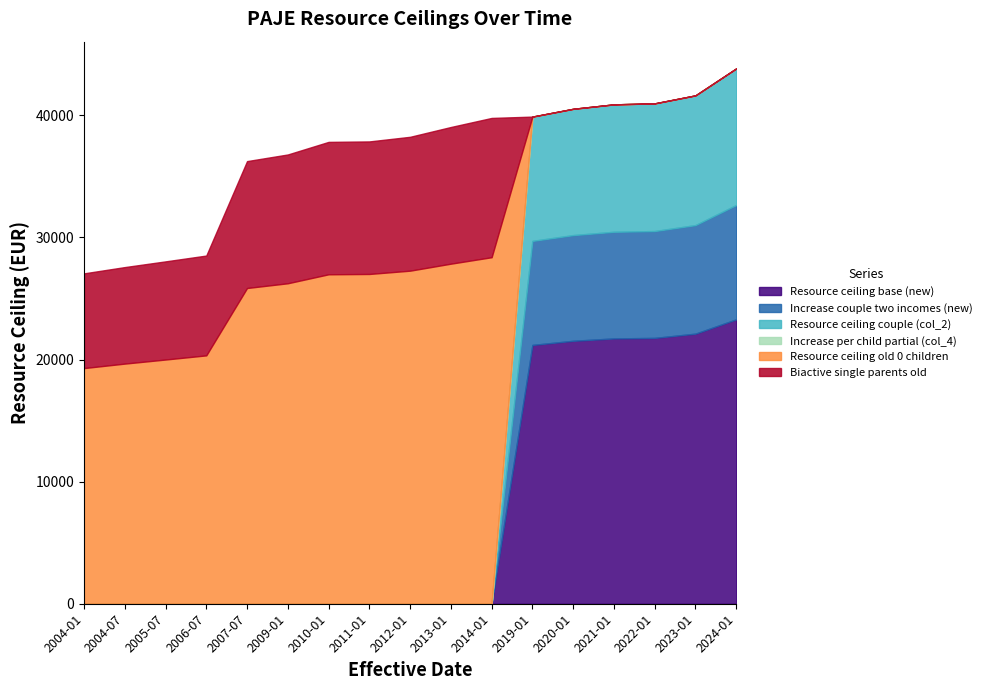

True or false: Increase per child partial (col_4) and Resource ceiling old 0 children cross at least once.

False